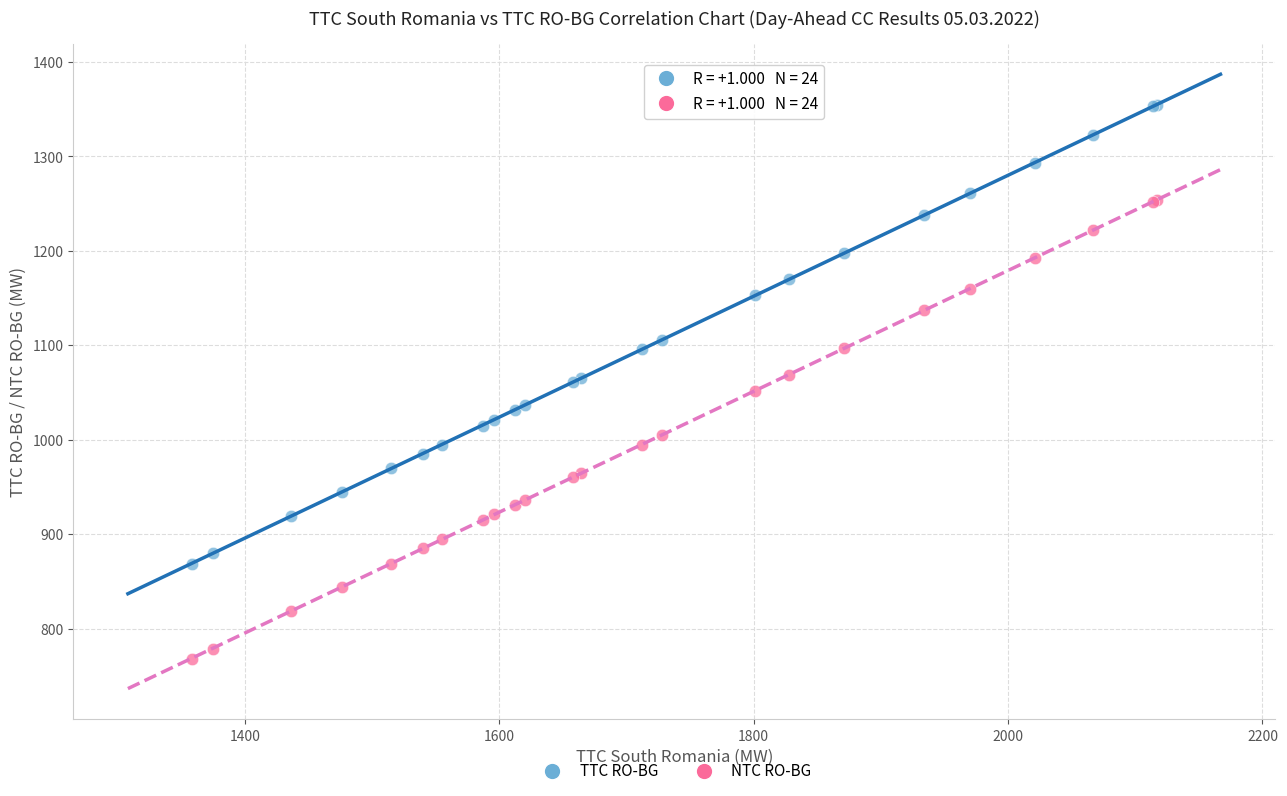

Which series contains the highest Y value?

TTC RO-BG